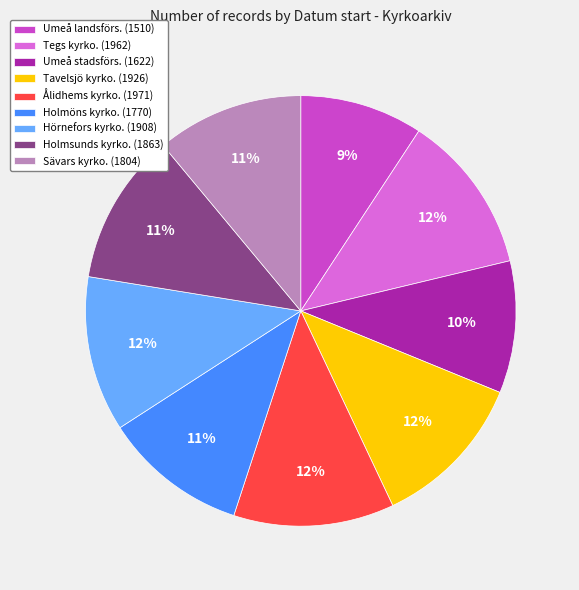

Which slice is the smallest?

Umeå landsförs. (1510)